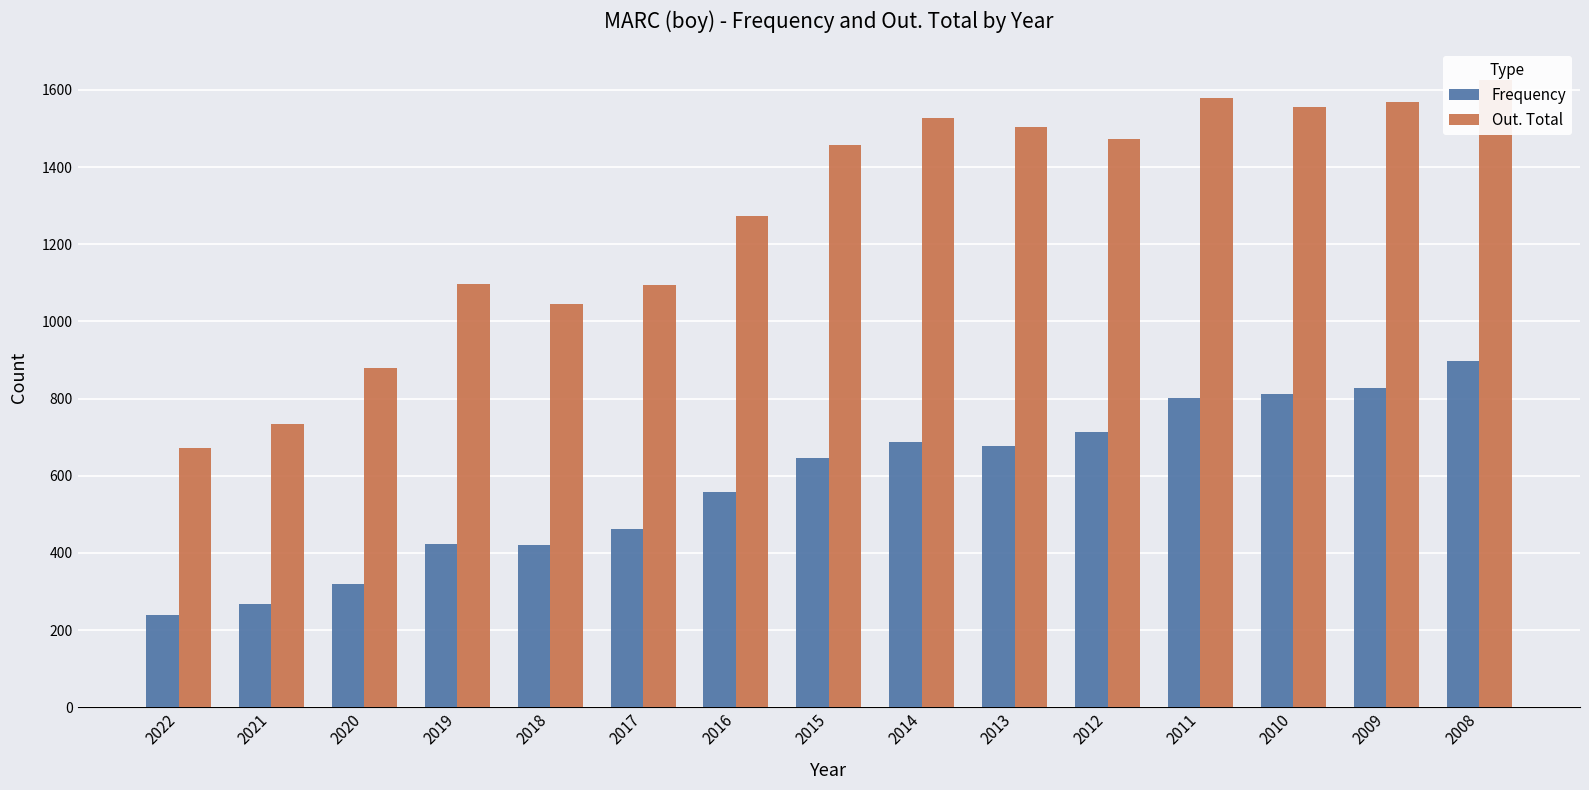

What is the difference between the Frequency values at 2019 and 2012?

291